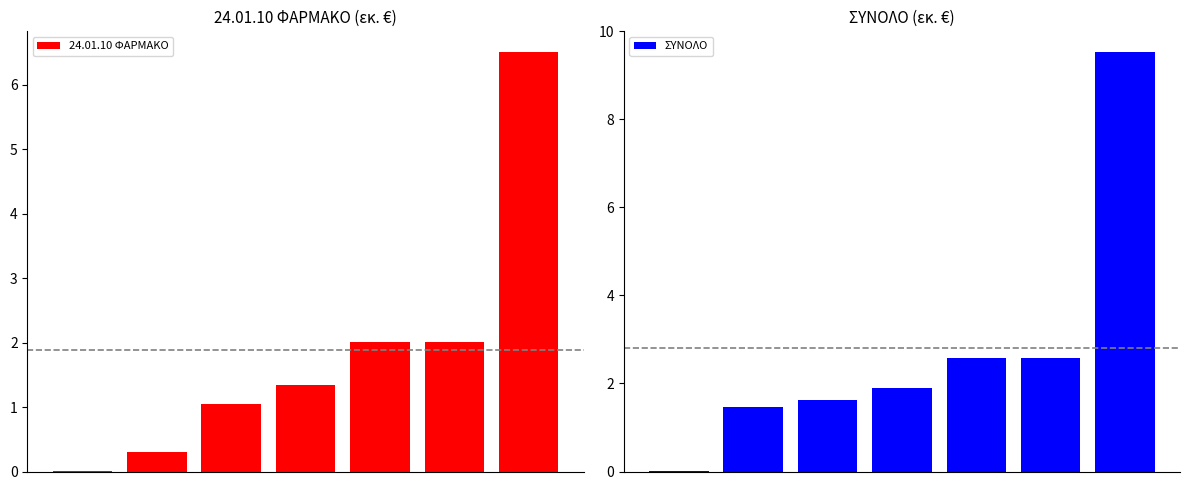

At which category is the sum across all series the highest?

6